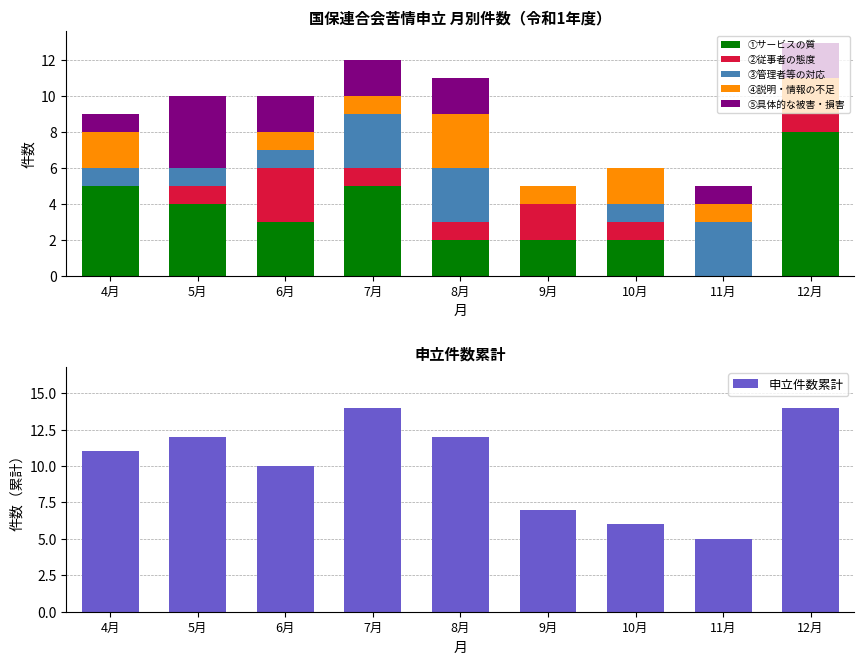

Reading left to right, transcribe all the data shown in this chart.

①サービスの質: 5	4	3	5	2	2	2	0	8
②従事者の態度: 0	1	3	1	1	2	1	0	1
③管理者等の対応: 1	1	1	3	3	0	1	3	0
④説明・情報の不足: 2	0	1	1	3	1	2	1	2
⑤具体的な被害・損害: 1	4	2	2	2	0	0	1	2
申立件数累計: 11	12	10	14	12	7	6	5	14